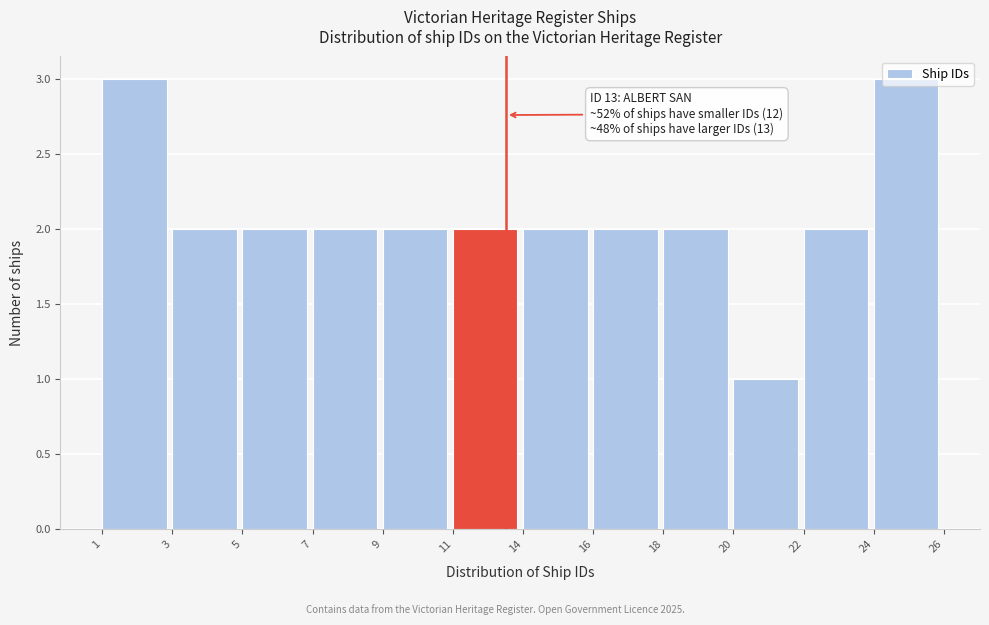

What is the value of the 4th bar from the left?

2